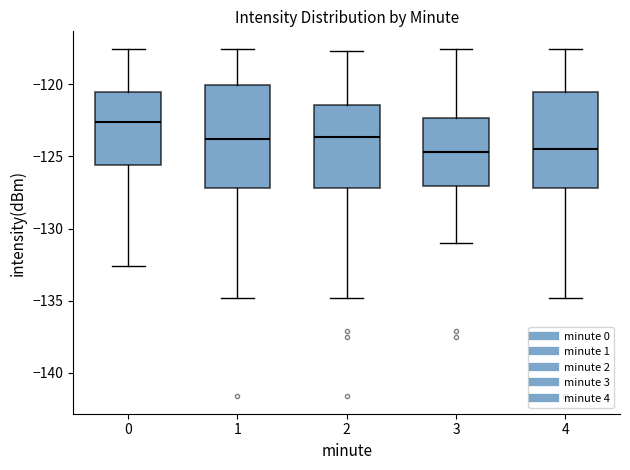

Comparing the boxes themselves (not the whiskers), which one is the tallest?

1